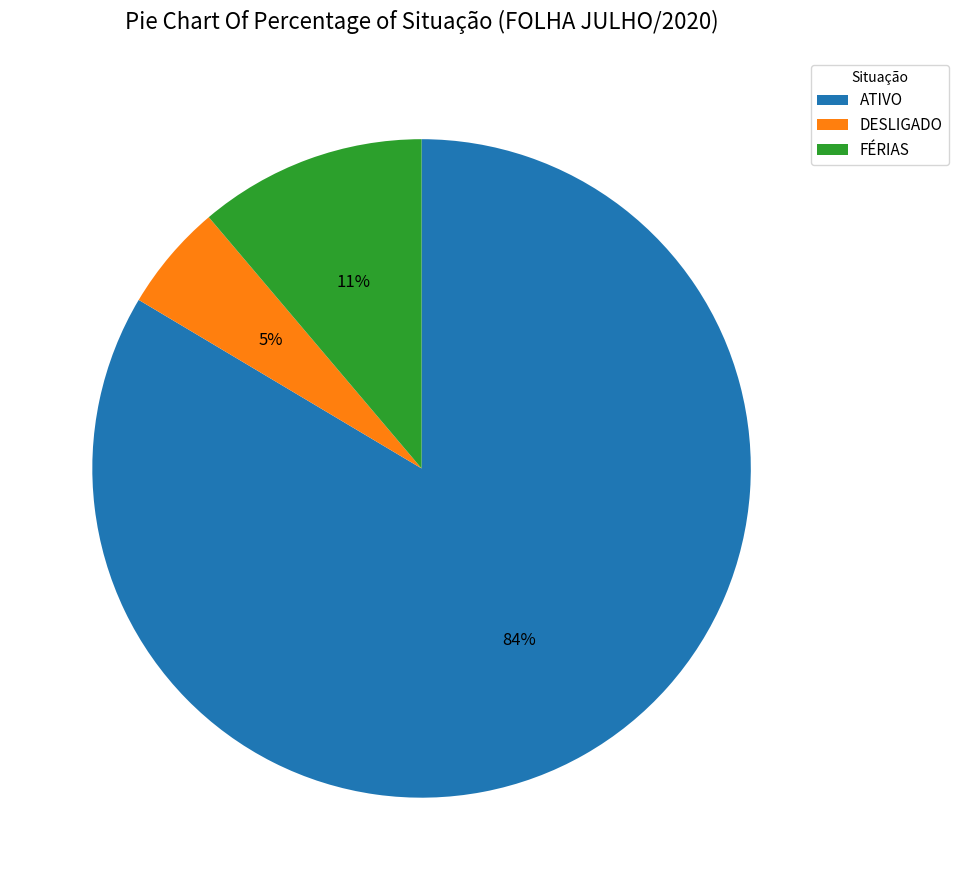

Between FÉRIAS and ATIVO, which is larger?

ATIVO